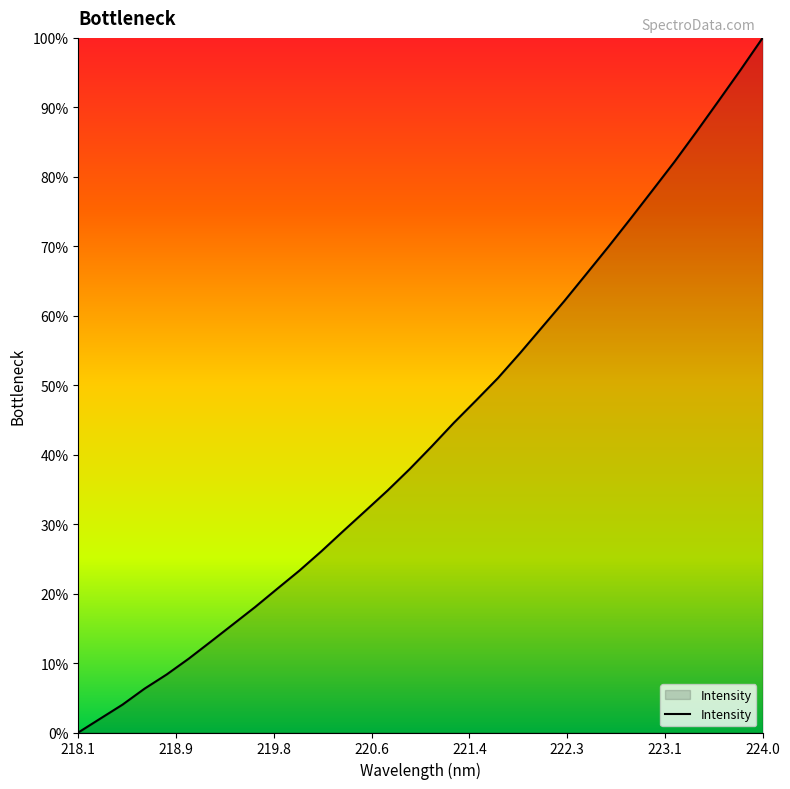

What is the difference between the maximum and minimum values?

100.0